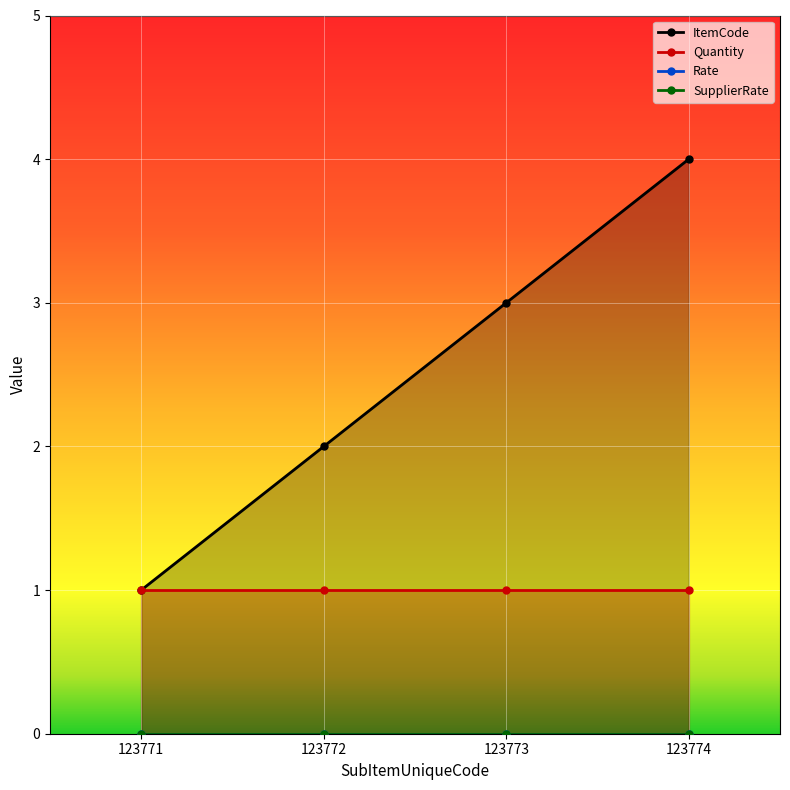

True or false: SupplierRate and ItemCode intersect in this chart.

False